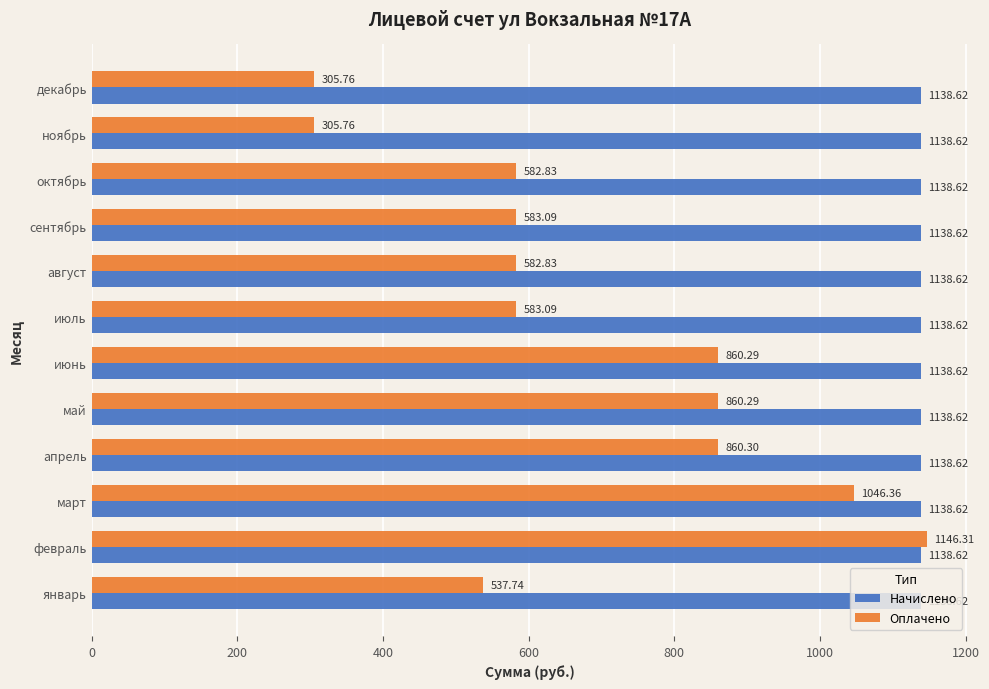

Which category has the highest value across all series?

февраль